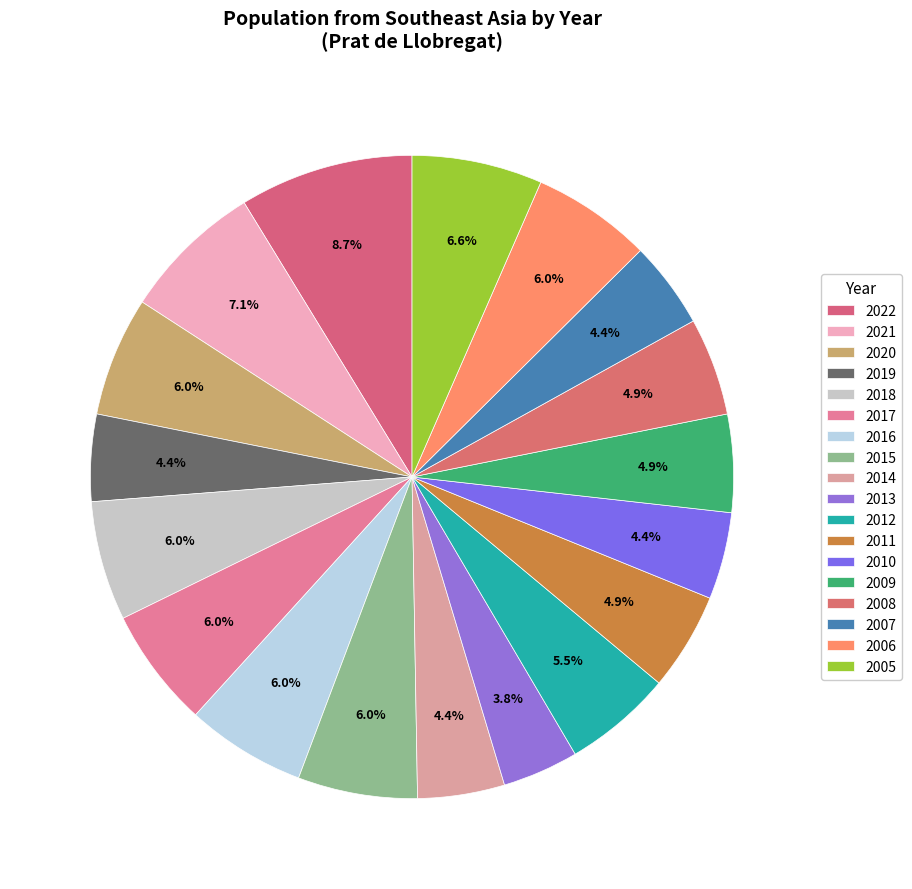

Which category has the smallest portion of the pie?

2013